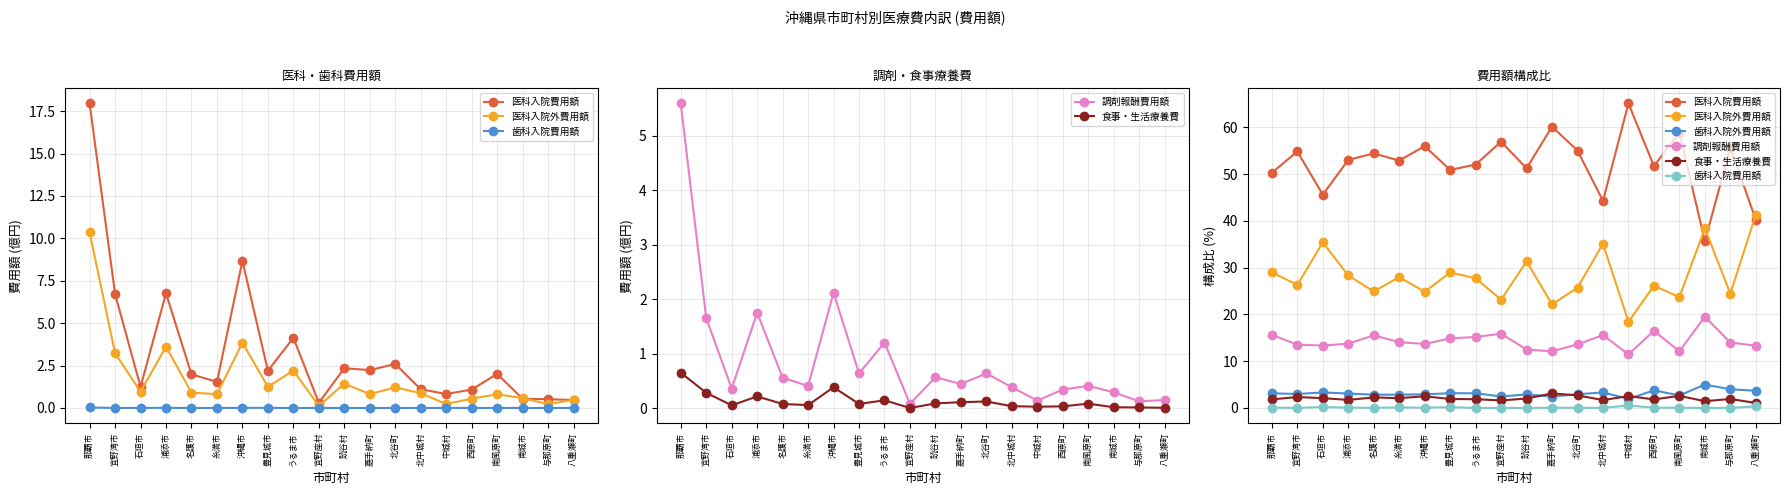

The 歯科入院外費用額 series shows 3.1 at 浦添市. True or false?

True